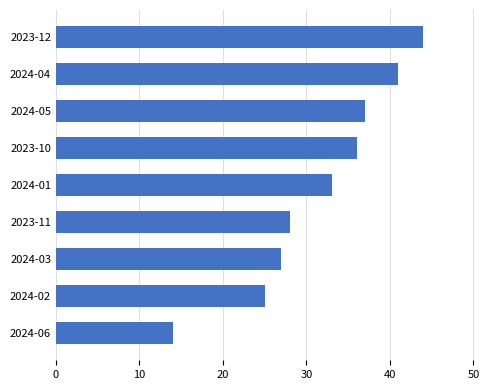

Is it true that the value at 2023-12 is 44?

True